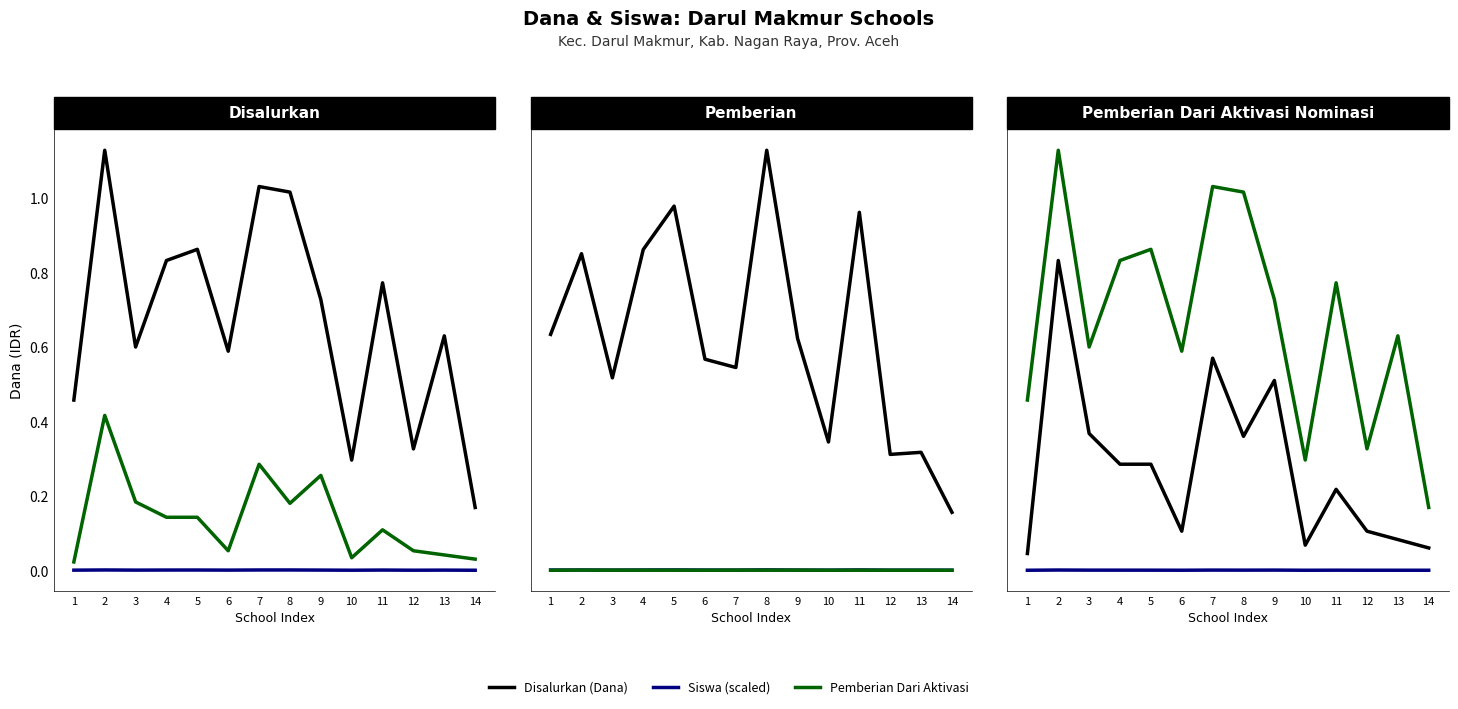

What is the value of the Pemberian (Dana) point at the 9th from the left?

42000000